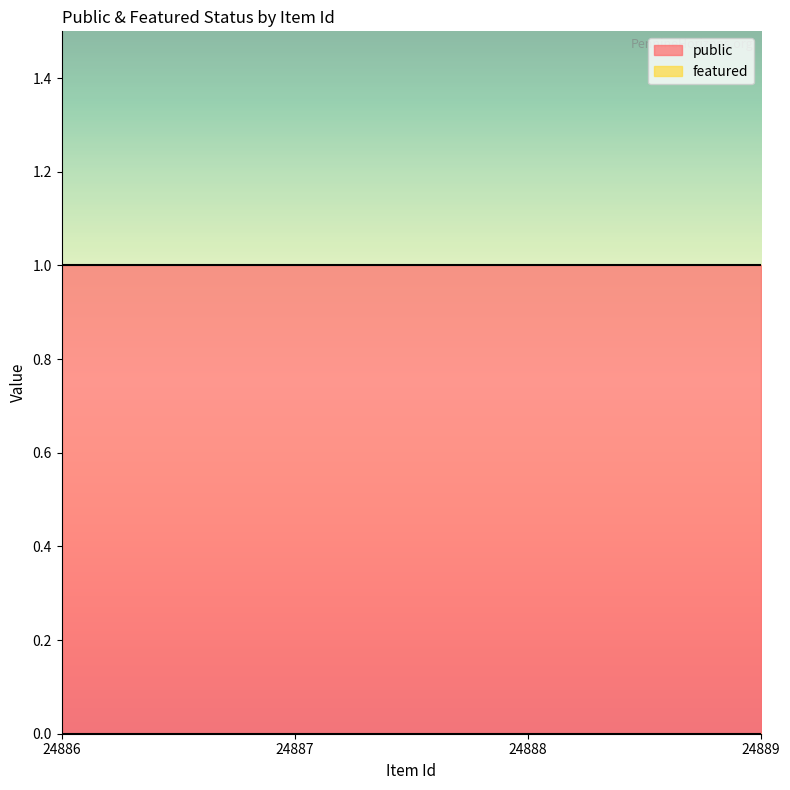

True or false: featured has a value of 0 at 24888.

True